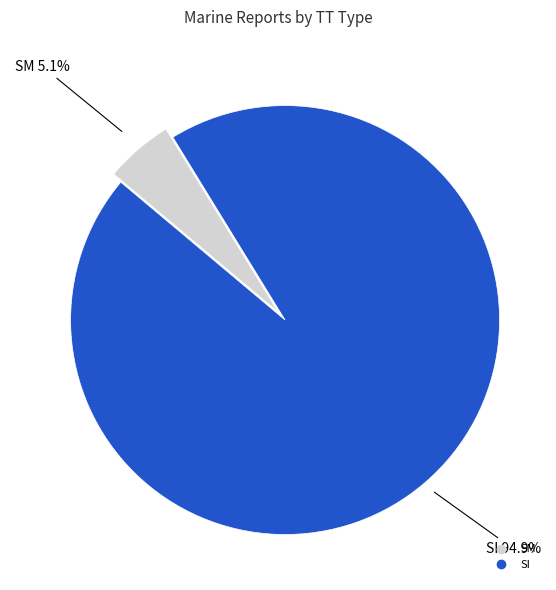

Does any single category account for the majority?

Yes